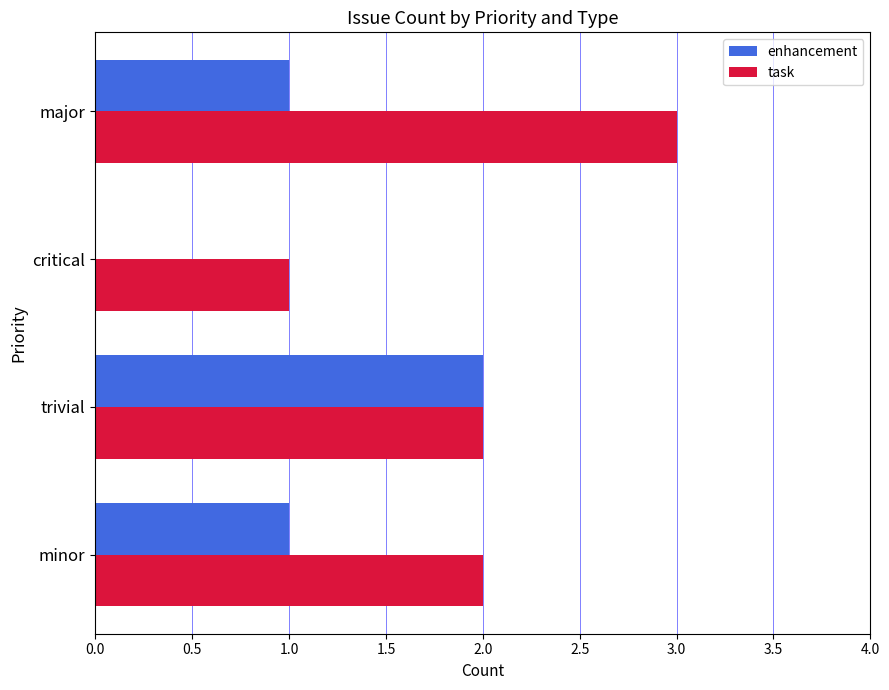

What is the sum of all task values?

8